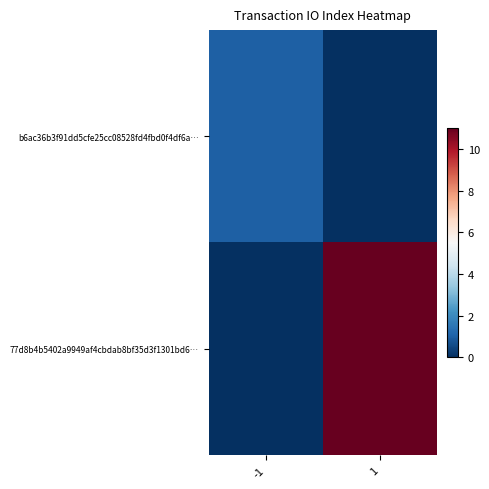

At which category is the sum across all series the highest?

1